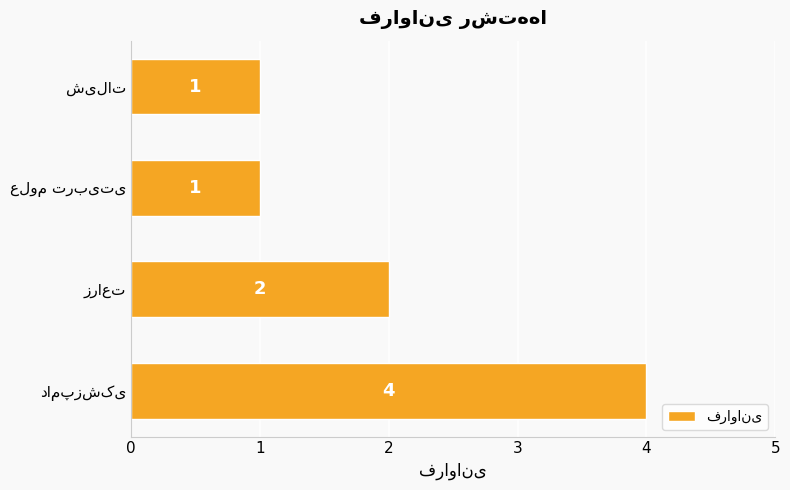

Reading bottom to top, extract all data points from this chart.

4	2	1	1